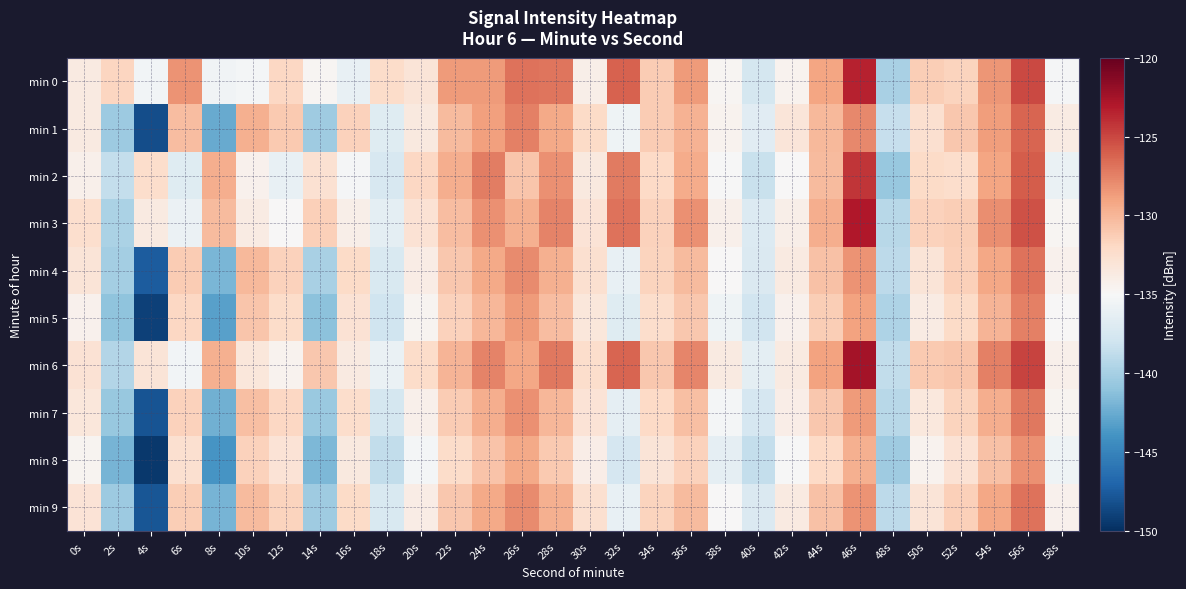

Reading right to left, list all the values displayed in this chart.

min 0: 58s=-135.1	56s=-125.1	54s=-128.3	52s=-131.7	50s=-131.3	48s=-139.9	46s=-123.5	44s=-129.1	42s=-134.5	40s=-137.6	38s=-134.7	36s=-128.6	34s=-131.2	32s=-126.1	30s=-134.1	28s=-127.0	26s=-126.8	24s=-128.6	22s=-128.7	20s=-133.1	18s=-132.2	16s=-136.1	14s=-134.7	12s=-131.9	10s=-135.3	8s=-135.5	6s=-128.2	4s=-135.5	2s=-131.8	0s=-133.7
min 1: 58s=-133.8	56s=-126.3	54s=-128.7	52s=-130.9	50s=-132.6	48s=-138.4	46s=-127.8	44s=-130.1	42s=-133.2	40s=-136.7	38s=-134.5	36s=-129.8	34s=-131.2	32s=-135.6	30s=-132.1	28s=-129.3	26s=-127.5	24s=-128.9	22s=-130.2	20s=-133.5	18s=-136.8	16s=-131.6	14s=-140.4	12s=-131.1	10s=-129.7	8s=-142.5	6s=-130.4	4s=-148.3	2s=-140.4	0s=-133.7
min 2: 58s=-136.0	56s=-125.9	54s=-129.1	52s=-132.4	50s=-132.1	48s=-140.7	46s=-124.3	44s=-130.2	42s=-135.0	40s=-138.3	38s=-135.1	36s=-129.4	34s=-132.0	32s=-127.2	30s=-133.5	28s=-128.1	26s=-130.8	24s=-127.3	22s=-129.6	20s=-131.9	18s=-137.4	16s=-135.2	14s=-132.7	12s=-136.1	10s=-134.3	8s=-129.5	6s=-136.8	4s=-132.4	2s=-138.6	0s=-134.2
min 3: 58s=-134.7	56s=-125.4	54s=-128.0	52s=-131.3	50s=-131.6	48s=-139.2	46s=-123.0	44s=-129.5	42s=-134.1	40s=-137.0	38s=-134.2	36s=-128.2	34s=-131.5	32s=-126.8	30s=-132.9	28s=-127.6	26s=-129.7	24s=-128.1	22s=-130.4	20s=-132.8	18s=-136.5	16s=-134.1	14s=-131.4	12s=-135.0	10s=-133.8	8s=-130.2	6s=-135.9	4s=-133.7	2s=-139.8	0s=-132.5
min 4: 58s=-134.3	56s=-126.8	54s=-129.2	52s=-131.4	50s=-133.1	48s=-138.9	46s=-128.3	44s=-130.6	42s=-133.7	40s=-137.2	38s=-135.0	36s=-130.2	34s=-131.7	32s=-136.1	30s=-132.6	28s=-129.7	26s=-127.9	24s=-129.3	22s=-130.9	20s=-133.9	18s=-137.3	16s=-132.1	14s=-139.9	12s=-131.6	10s=-130.1	8s=-141.8	6s=-131.2	4s=-147.5	2s=-140.1	0s=-133.1
min 5: 58s=-135.0	56s=-127.5	54s=-129.9	52s=-132.1	50s=-133.8	48s=-139.6	46s=-129.0	44s=-131.3	42s=-134.4	40s=-137.9	38s=-135.7	36s=-130.9	34s=-132.4	32s=-136.8	30s=-133.3	28s=-130.4	26s=-128.6	24s=-130.0	22s=-131.6	20s=-134.6	18s=-138.0	16s=-132.8	14s=-141.1	12s=-132.3	10s=-130.8	8s=-143.2	6s=-131.9	4s=-149.0	2s=-141.0	0s=-134.4
min 6: 58s=-134.2	56s=-124.9	54s=-127.5	52s=-130.8	50s=-131.1	48s=-138.7	46s=-122.5	44s=-129.0	42s=-133.6	40s=-136.5	38s=-133.7	36s=-127.7	34s=-131.0	32s=-126.3	30s=-132.4	28s=-127.1	26s=-129.2	24s=-127.6	22s=-129.9	20s=-132.3	18s=-136.0	16s=-133.6	14s=-130.9	12s=-134.5	10s=-133.3	8s=-129.7	6s=-135.4	4s=-133.1	2s=-139.4	0s=-132.8
min 7: 58s=-134.6	56s=-127.1	54s=-129.5	52s=-131.7	50s=-133.4	48s=-139.2	46s=-128.6	44s=-130.9	42s=-134.0	40s=-137.5	38s=-135.3	36s=-130.5	34s=-132.0	32s=-136.4	30s=-132.9	28s=-130.0	26s=-128.2	24s=-129.6	22s=-131.2	20s=-134.2	18s=-137.6	16s=-132.4	14s=-140.6	12s=-131.9	10s=-130.5	8s=-142.2	6s=-131.6	4s=-148.0	2s=-140.7	0s=-133.3
min 8: 58s=-135.7	56s=-128.2	54s=-130.6	52s=-132.8	50s=-134.5	48s=-140.3	46s=-129.7	44s=-132.0	42s=-135.1	40s=-138.6	38s=-136.4	36s=-131.6	34s=-133.1	32s=-137.5	30s=-134.0	28s=-131.1	26s=-129.3	24s=-130.7	22s=-132.3	20s=-135.3	18s=-138.7	16s=-133.5	14s=-141.7	12s=-133.0	10s=-131.5	8s=-143.8	6s=-132.6	4s=-149.5	2s=-142.0	0s=-134.6
min 9: 58s=-134.3	56s=-126.8	54s=-129.2	52s=-131.4	50s=-133.1	48s=-138.9	46s=-128.3	44s=-130.6	42s=-133.7	40s=-137.2	38s=-135.0	36s=-130.2	34s=-131.7	32s=-136.1	30s=-132.6	28s=-129.7	26s=-127.9	24s=-129.3	22s=-130.9	20s=-133.9	18s=-137.3	16s=-132.1	14s=-140.3	12s=-131.7	10s=-130.2	8s=-142.0	6s=-131.3	4s=-147.8	2s=-140.4	0s=-133.0